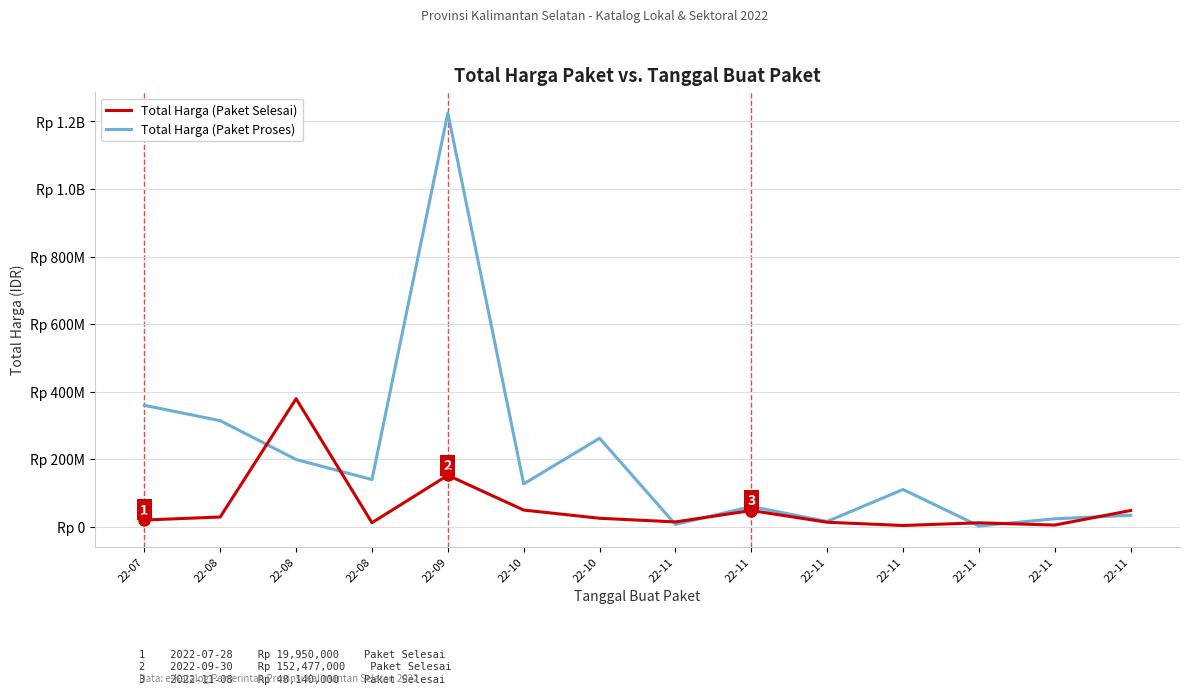

Rank the series by their average value, from lowest to highest.

Total Harga (Paket Selesai), Total Harga (Paket Proses)